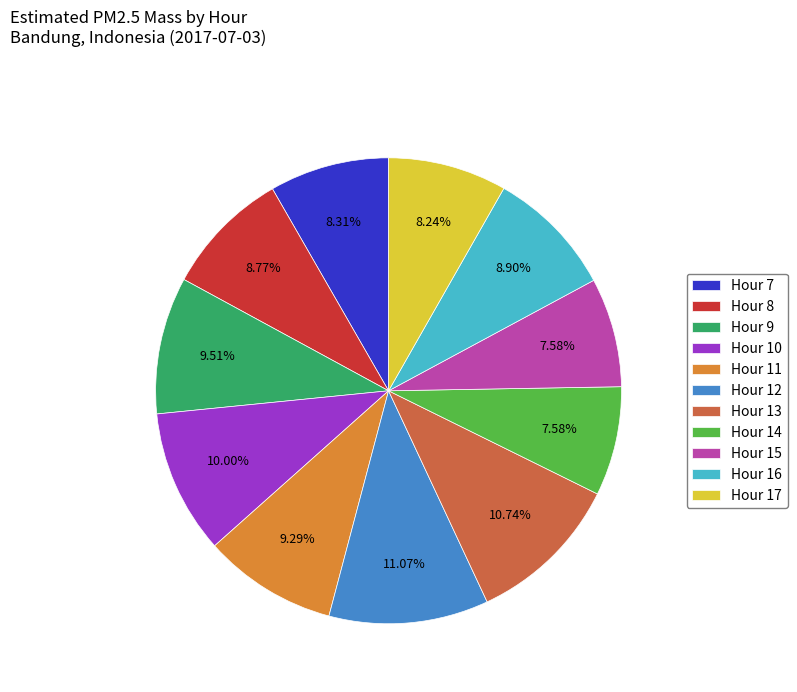

Is the sum of Hour 17 and Hour 13 greater than half?

No